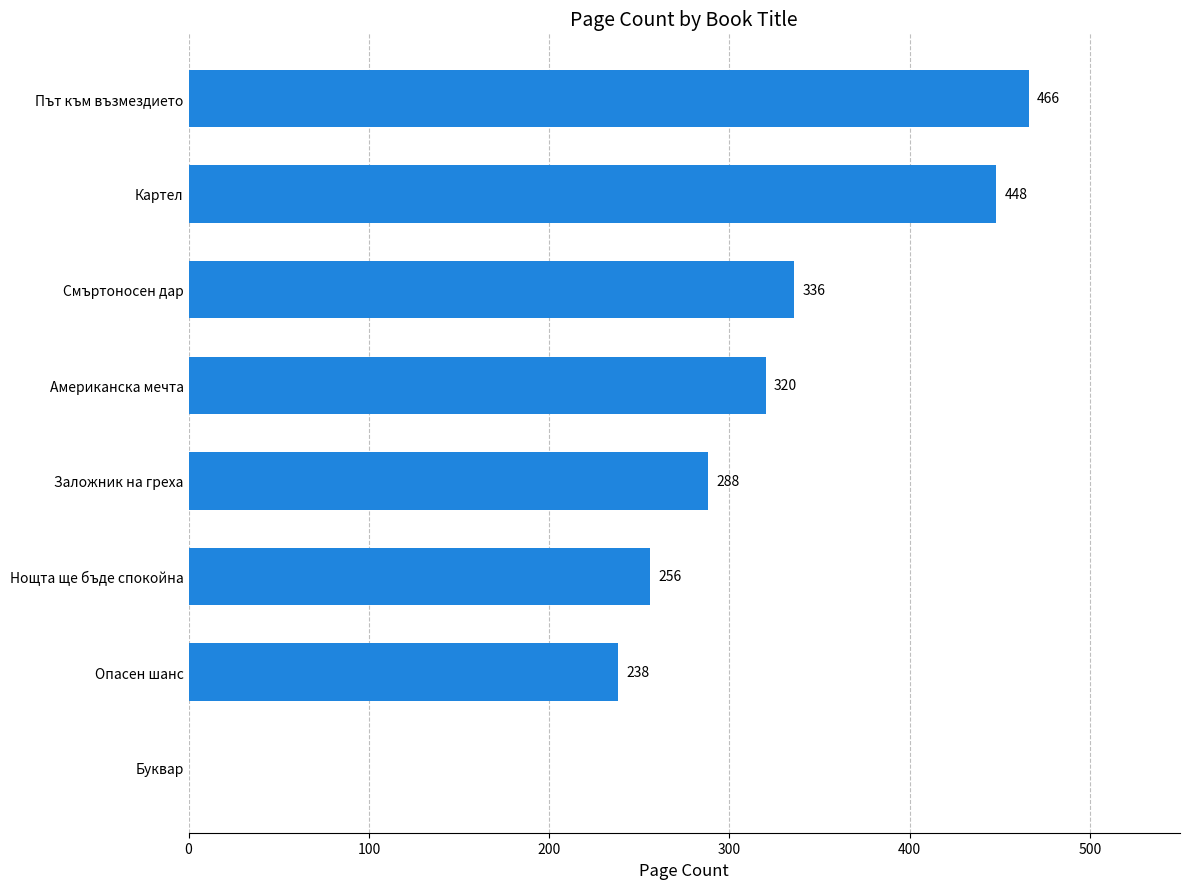

What is the sum of the values at Американска мечта and Смъртоносен дар?

656